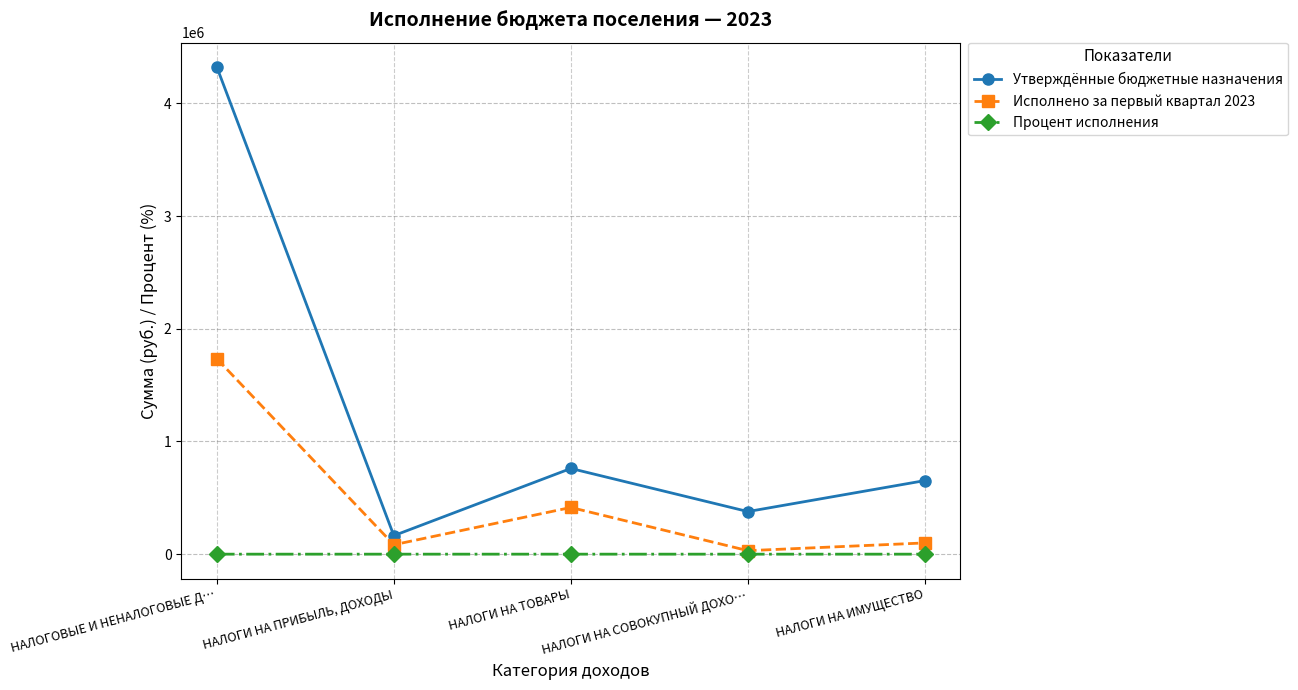

Which series has the widest spread of values?

Утверждённые бюджетные назначения